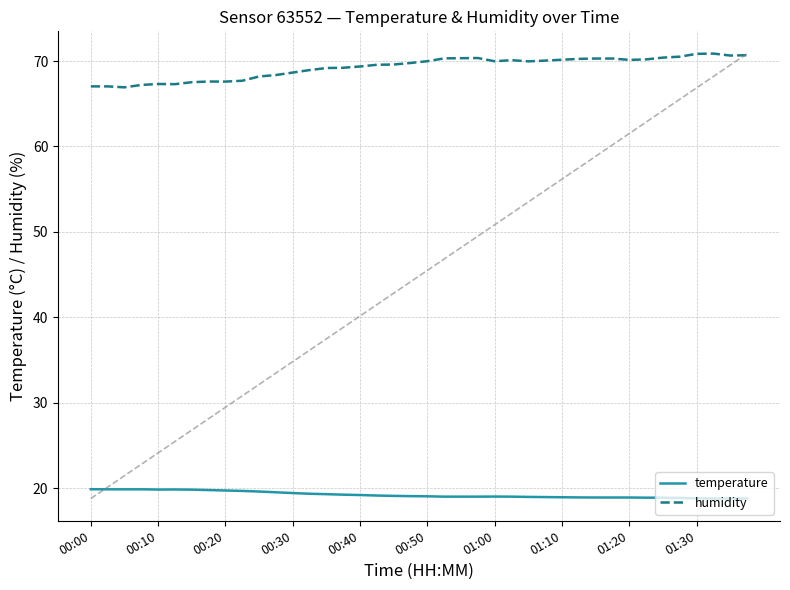

What is the difference between the second highest and second lowest values in the temperature series?

1.1